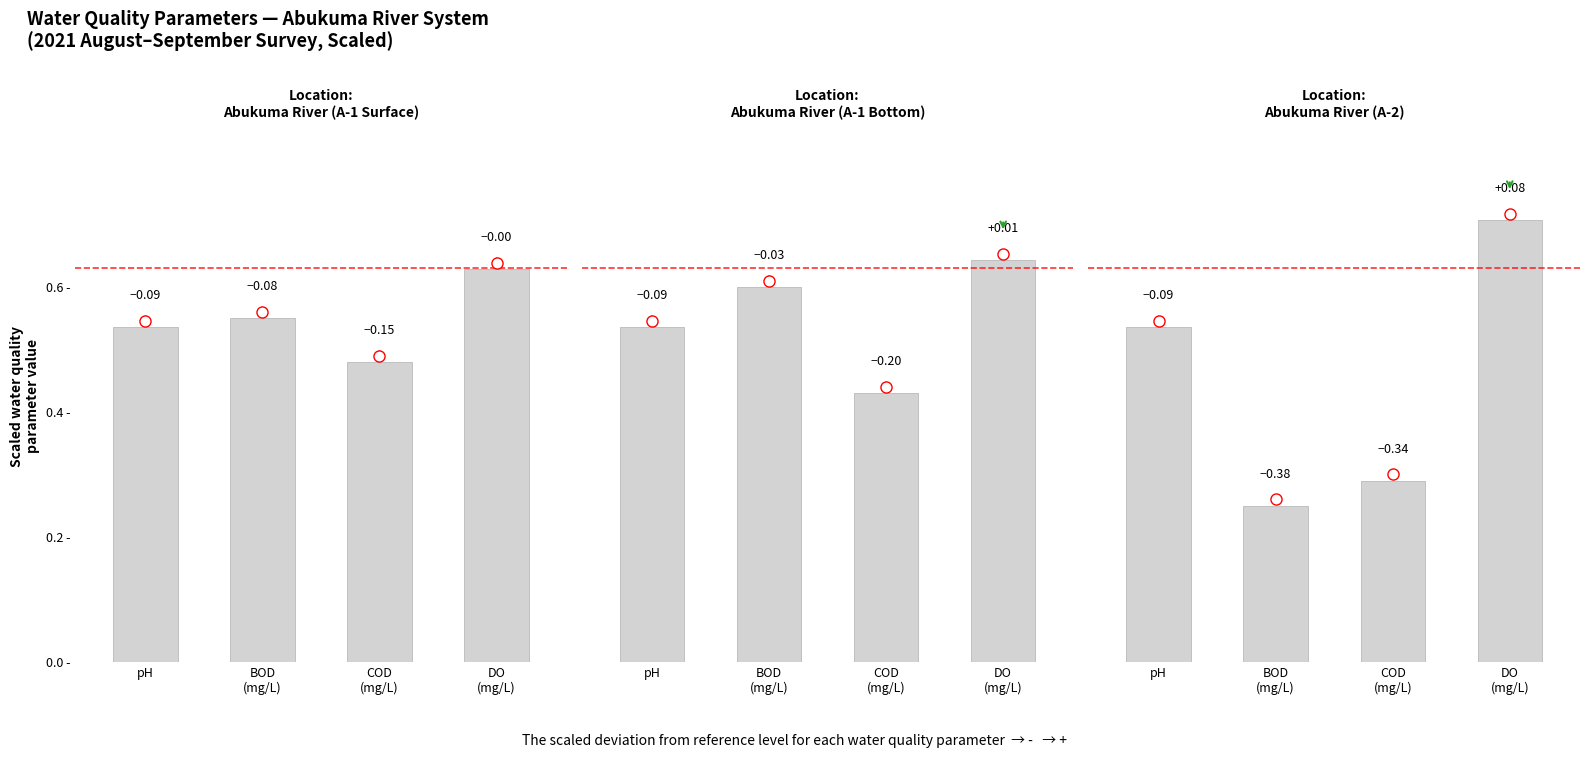

List the labels in order of value, smallest first.

BOD
(mg/L), COD
(mg/L), pH, DO
(mg/L)